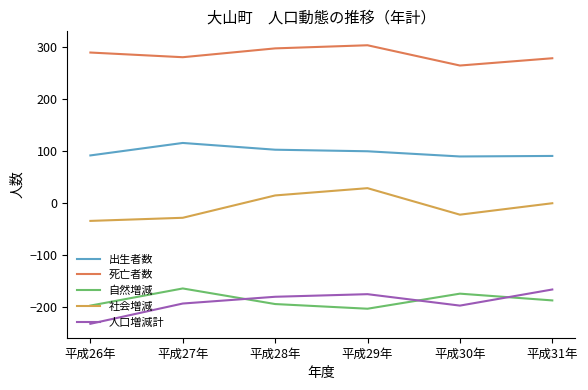

Rank the series at 平成27年 from highest to lowest value.

死亡者数, 出生者数, 社会増減, 自然増減, 人口増減計